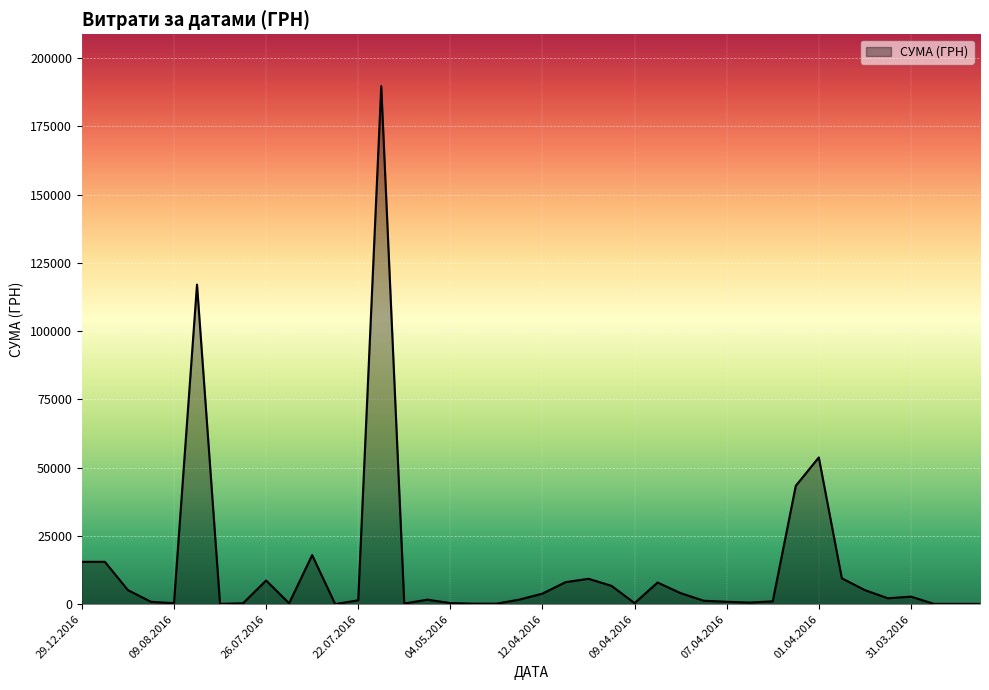

What is the difference between the maximum and minimum values?

189711.9